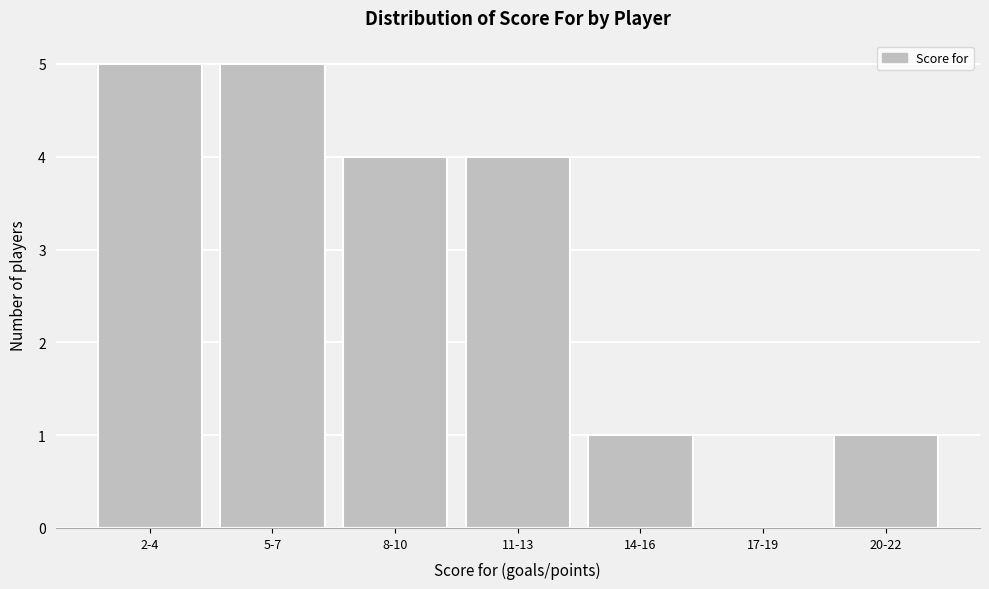

Reading left to right, list all the values displayed in this chart.

2-4=5	5-7=5	8-10=4	11-13=4	14-16=1	17-19=0	20-22=1